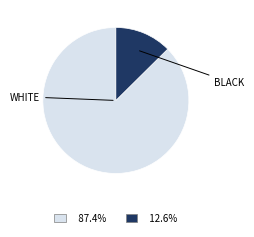

Is there any slice that represents more than half of the pie?

Yes